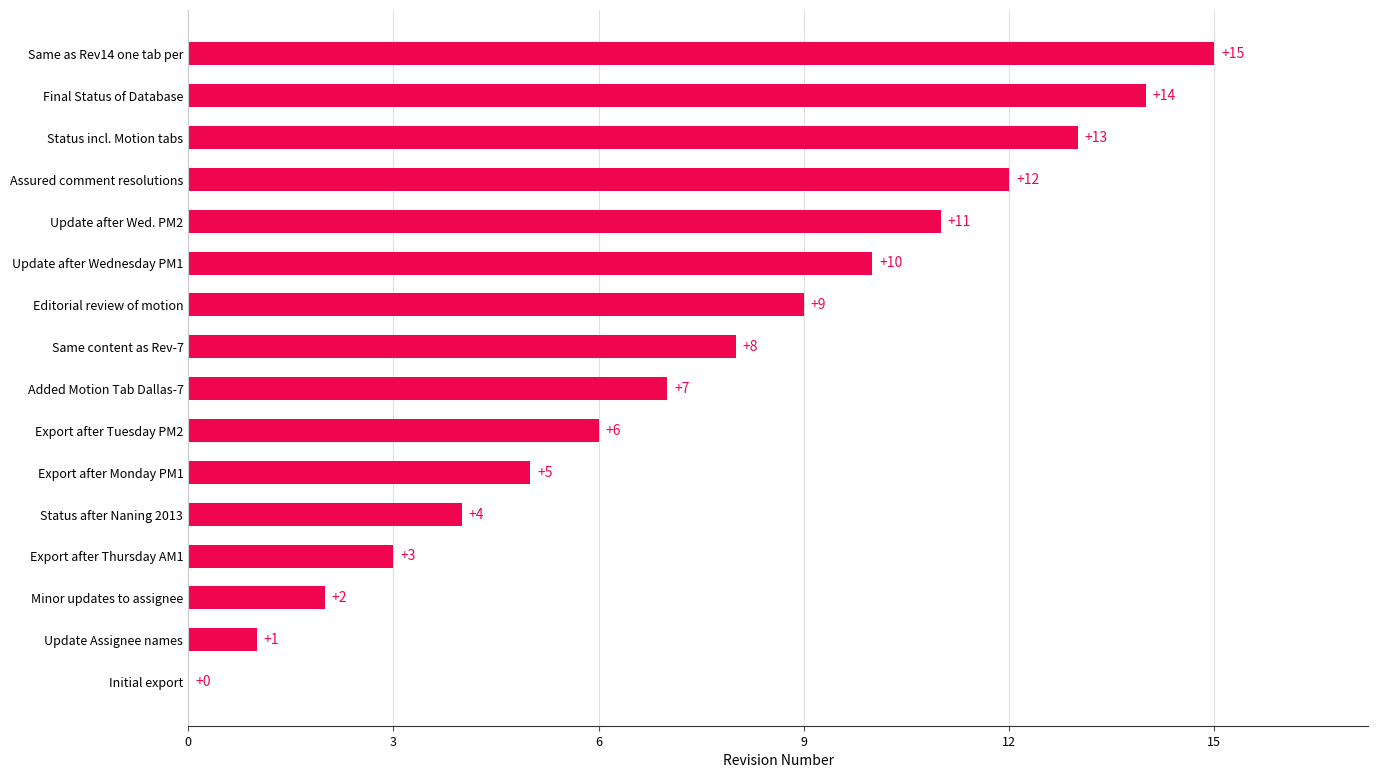

Is it true that the value at Export after Tuesday PM2 is 6?

True